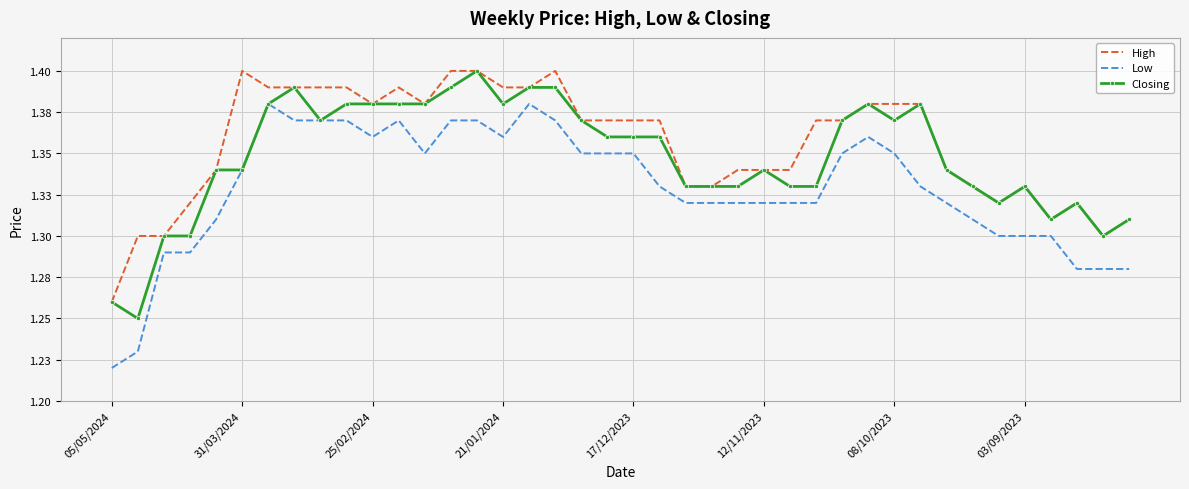

What are all the series names shown in the legend?

High, Low, Closing